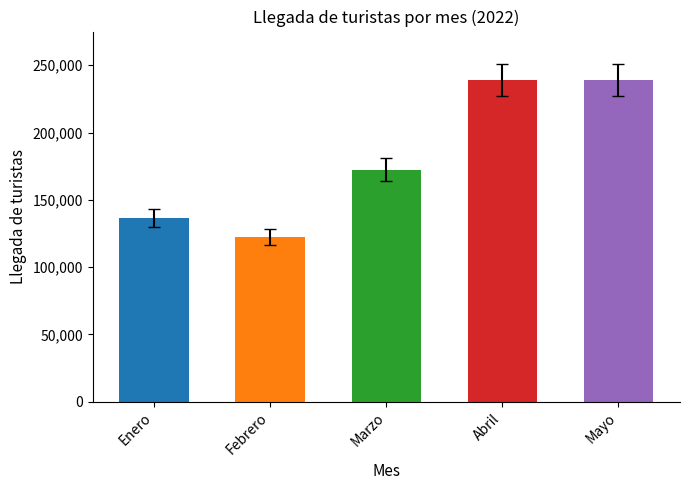

Does the chart contain stacked bars?

No